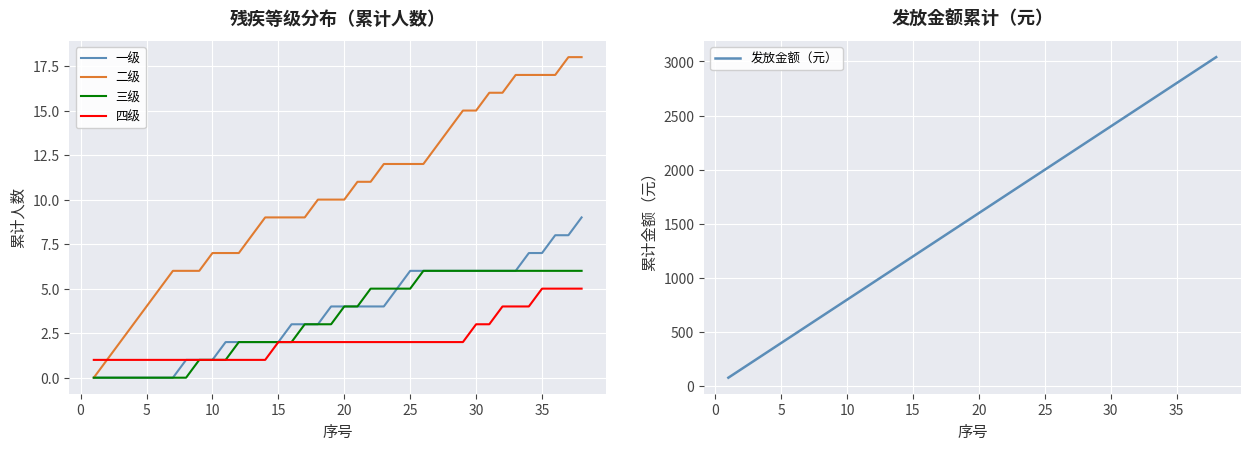

True or false: 三级 has more than 2 interior local peaks.

False